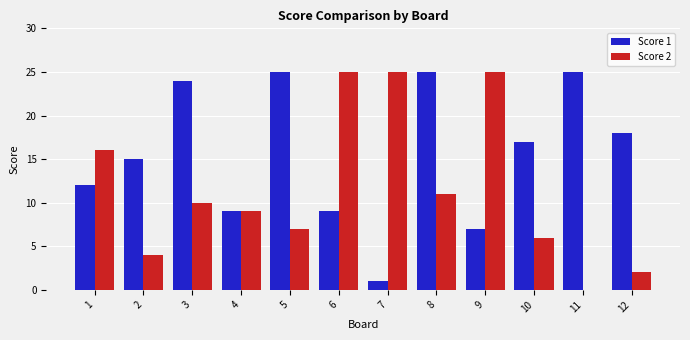

Which series has the largest total across all categories?

Score 1